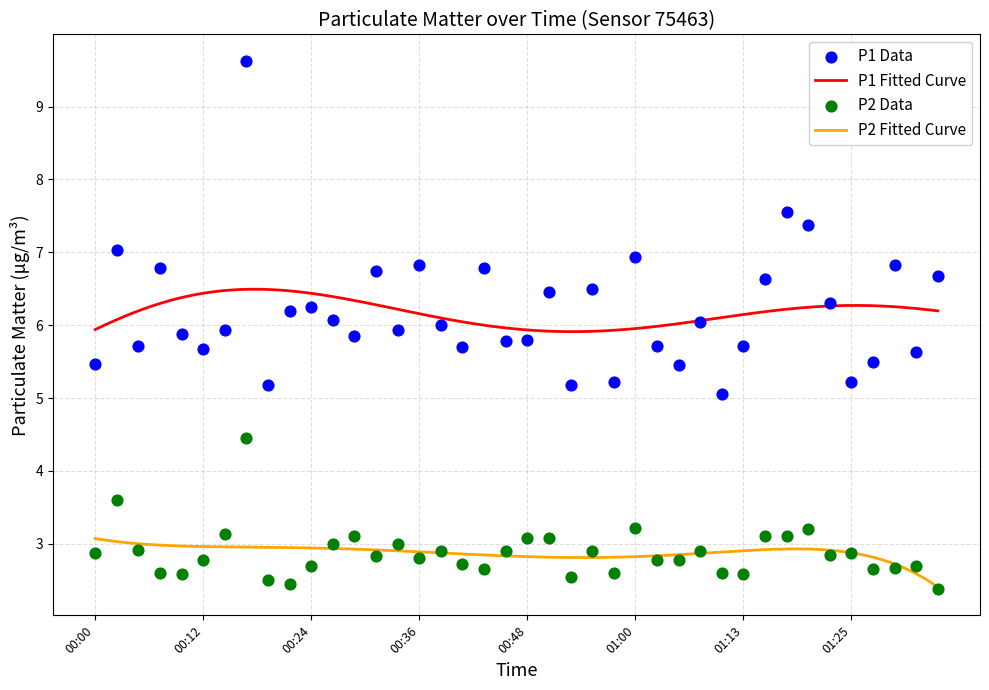

Which series contains the lowest Y value?

P2